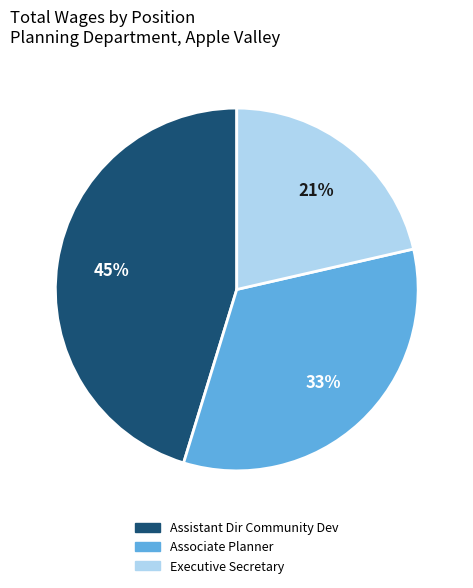

To the nearest percent, what portion does Assistant Dir Community Dev represent?

45%